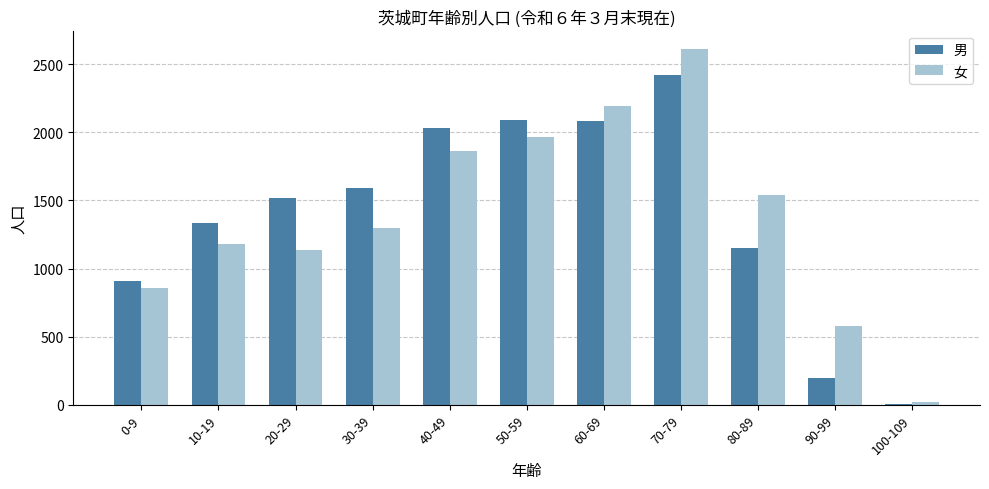

The value of 女 at 40-49 is 2910. True or false?

False